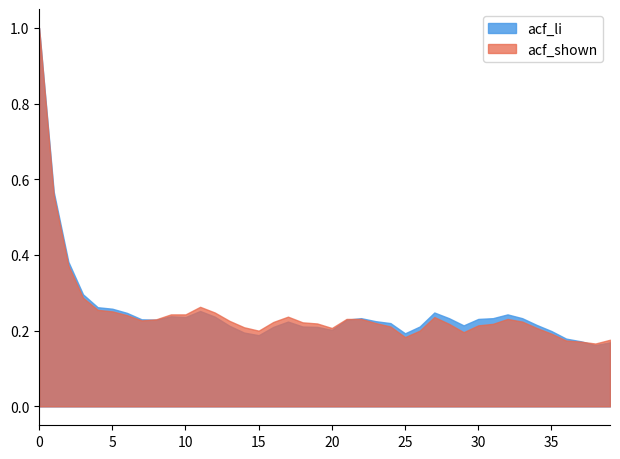

What is the sum of all acf_shown_smooth values?

10.2